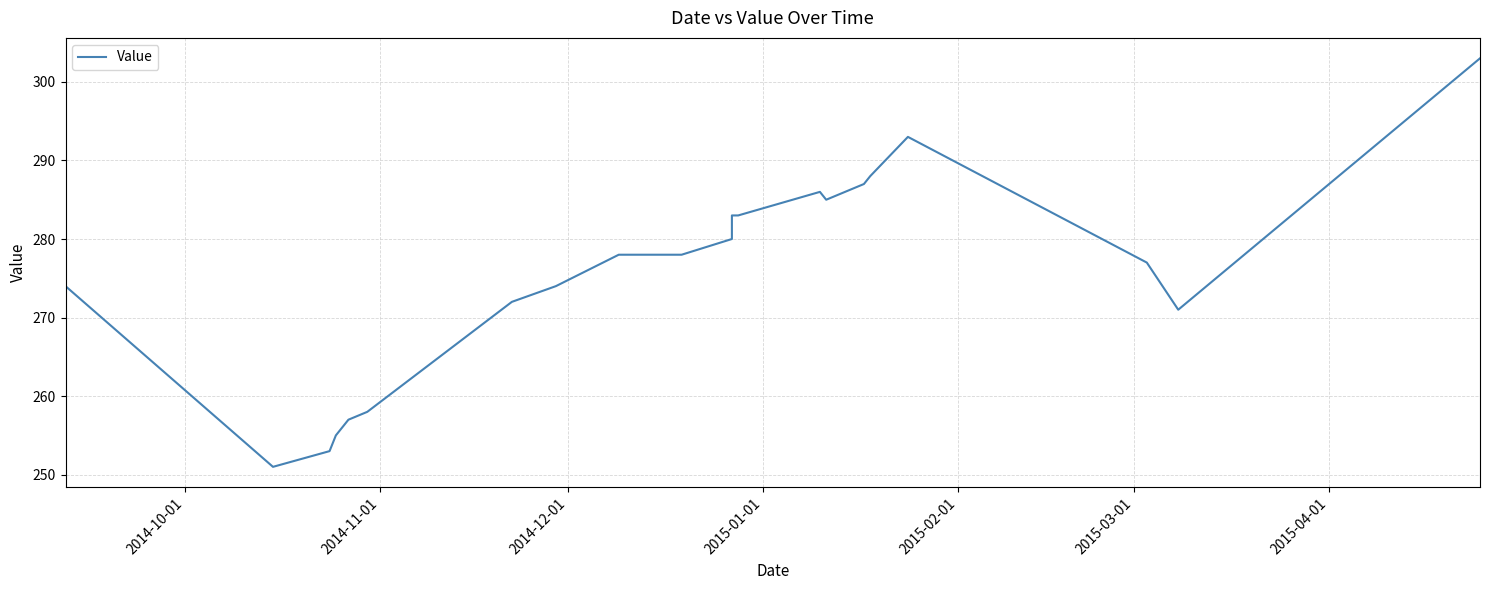

How many interior local valleys (lower than both neighbors) does the data have?

3